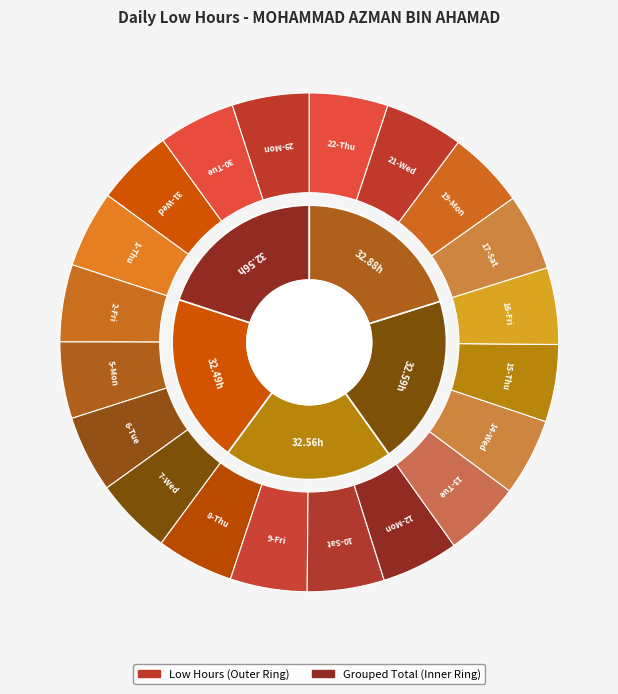

Which slice is the largest?

21-Wed